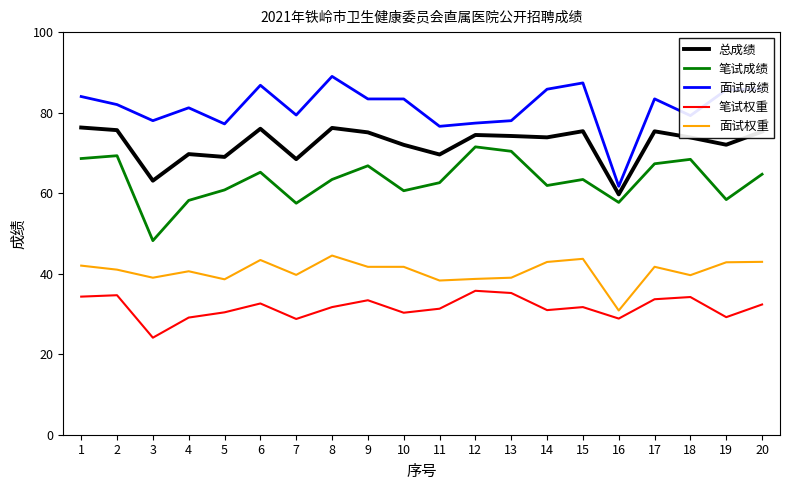

Which series has the largest range (max minus min)?

面试成绩